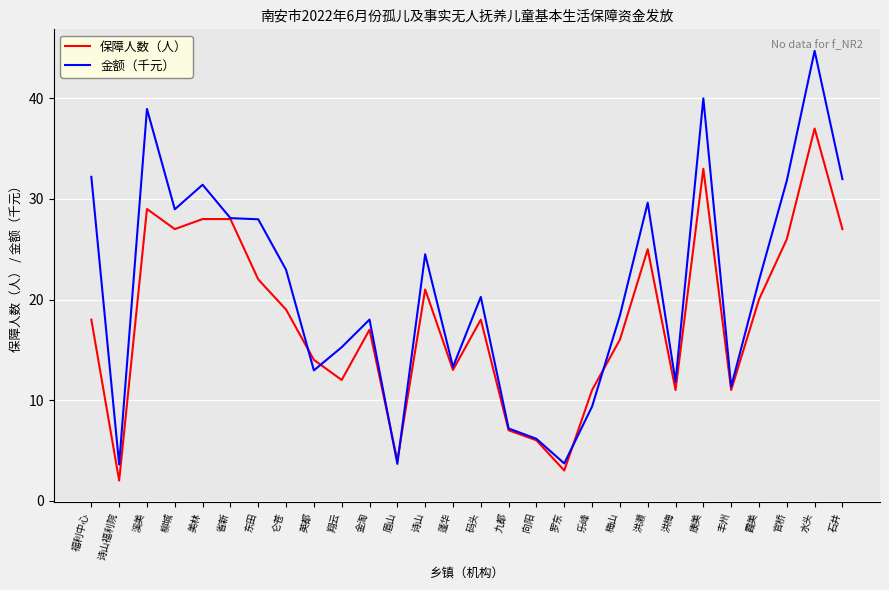

Does the chart have visible grid lines?

Yes